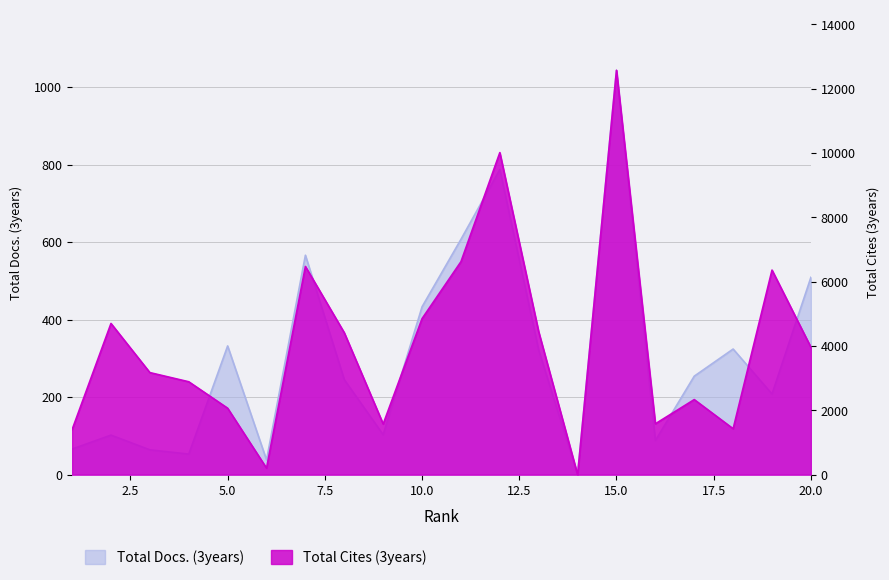

How many positive values does the Total Docs. (3years) series have?

19